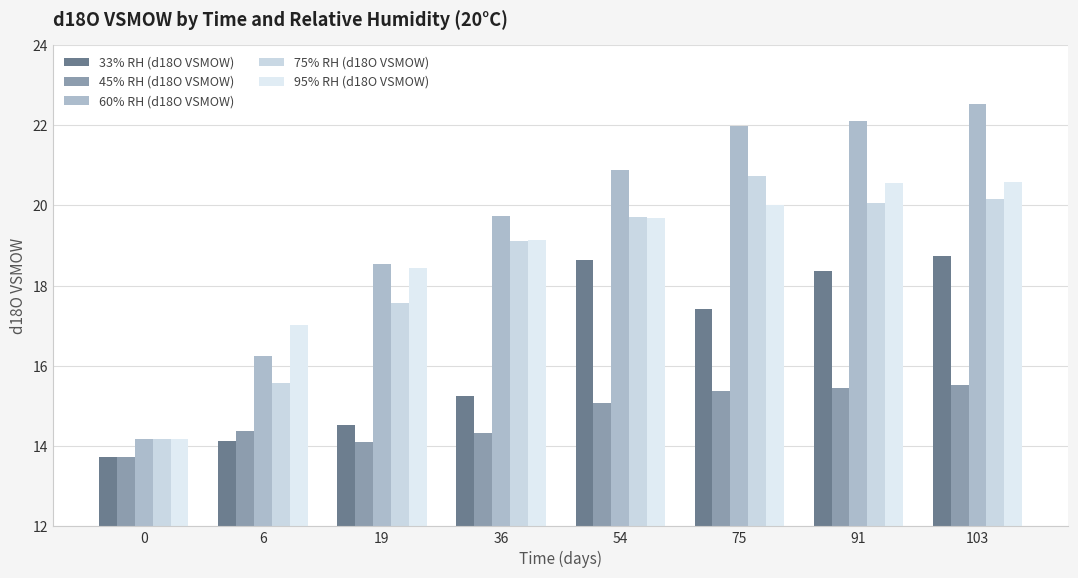

How many values in the 75% RH (d18O VSMOW) series exceed 19?

5